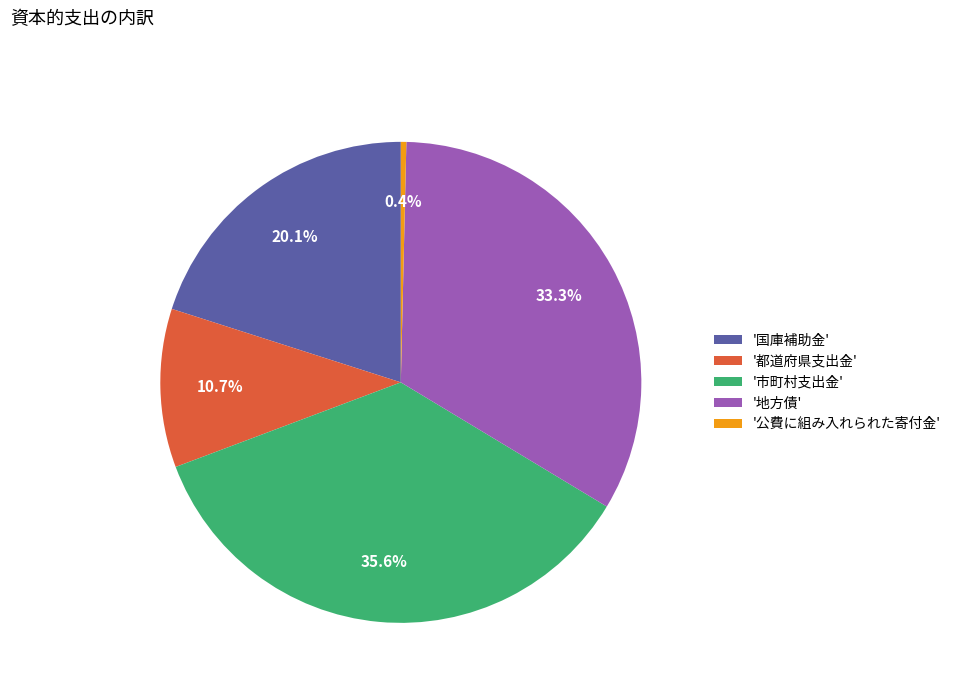

Does any single category account for the majority?

No